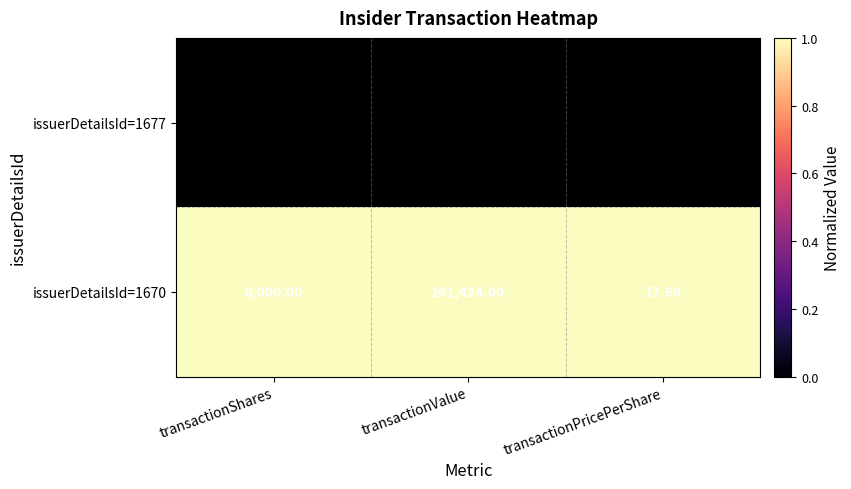

Rank the series by their maximum value, from highest to lowest.

issuerDetailsId=1670, issuerDetailsId=1677